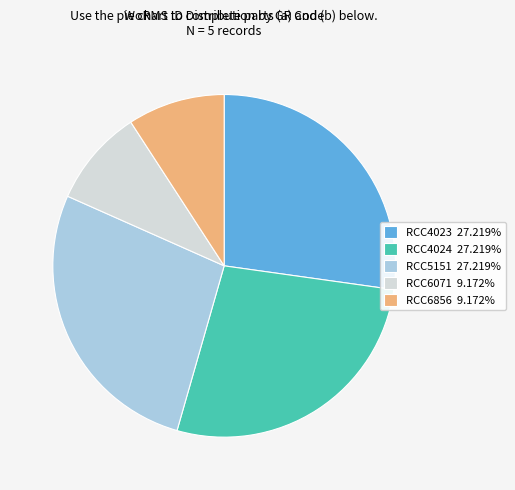

Is it true that RCC4024 is 27% of the pie?

True